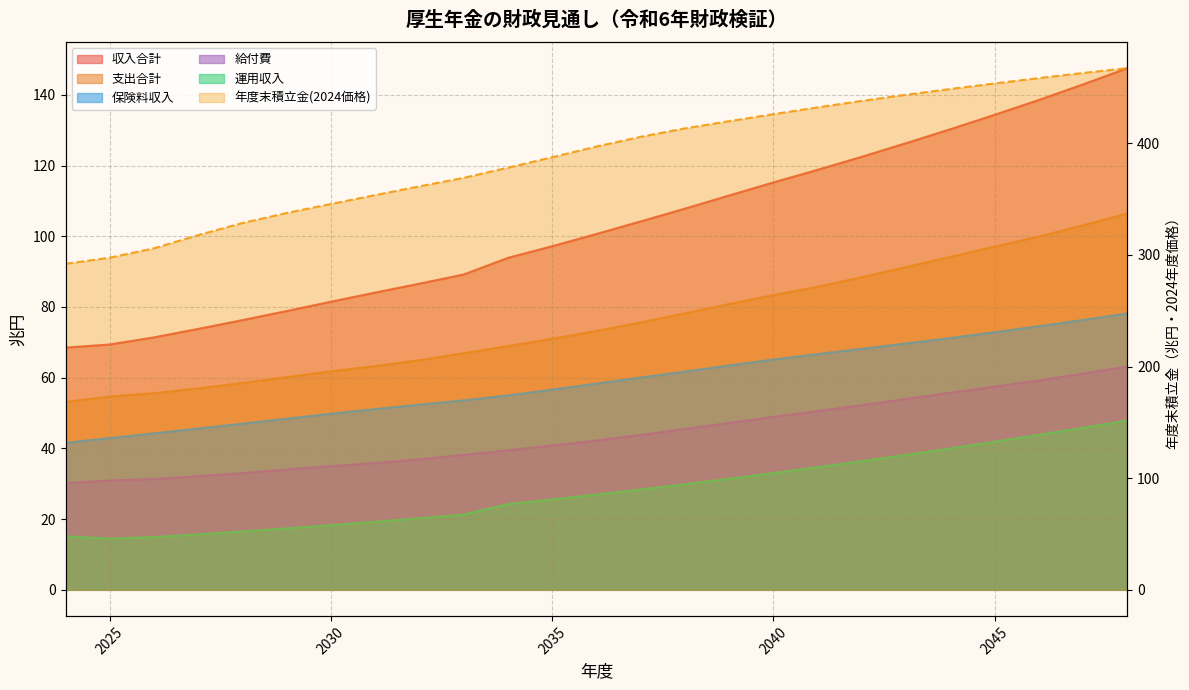

What value does the 運用収入 series have at 2024?

15.1